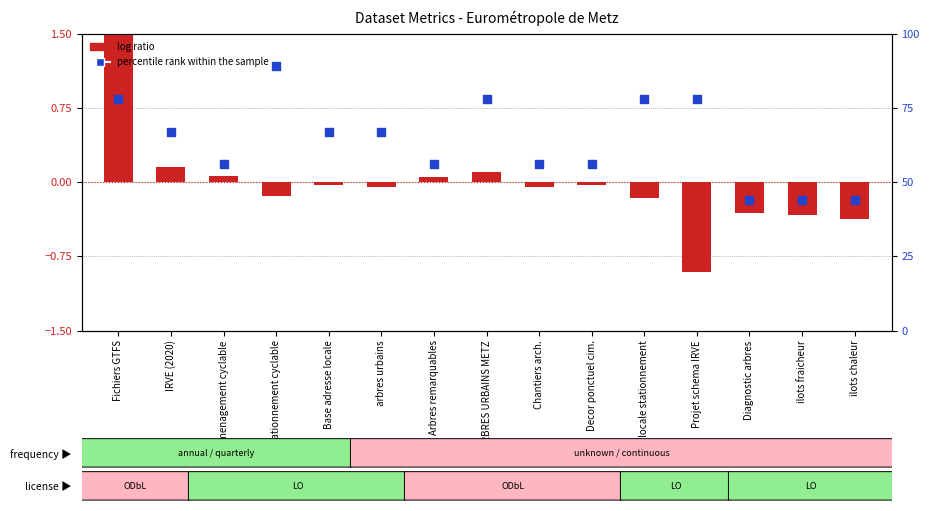

Is the value of percentile rank within the sample at ilots chaleur greater than the value of log ratio at Arbres remarquables?

Yes